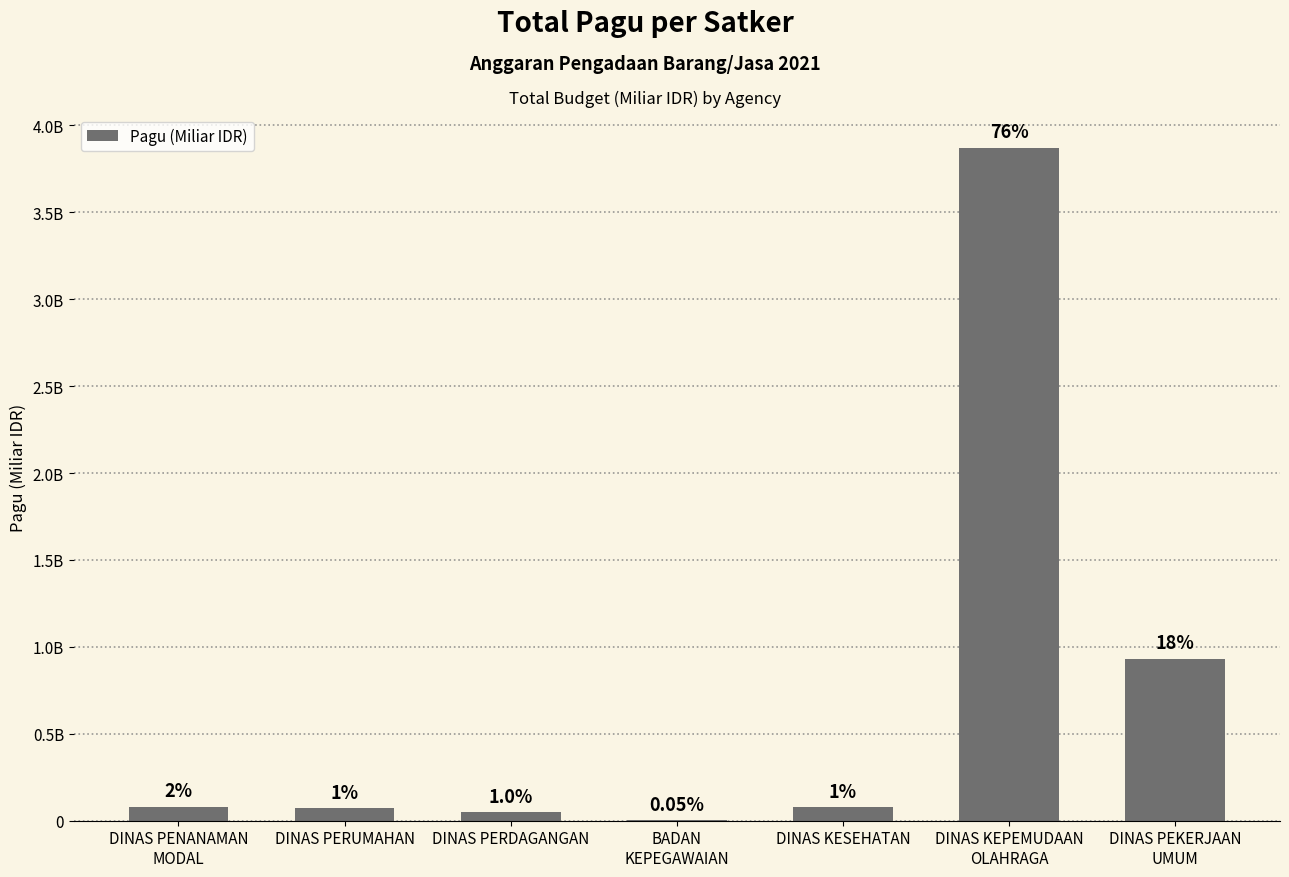

What is the value of the 5th bar from the left?

0.1